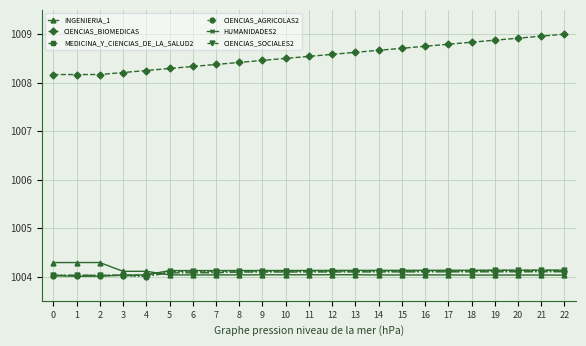

How many lines are shown in the chart?

6